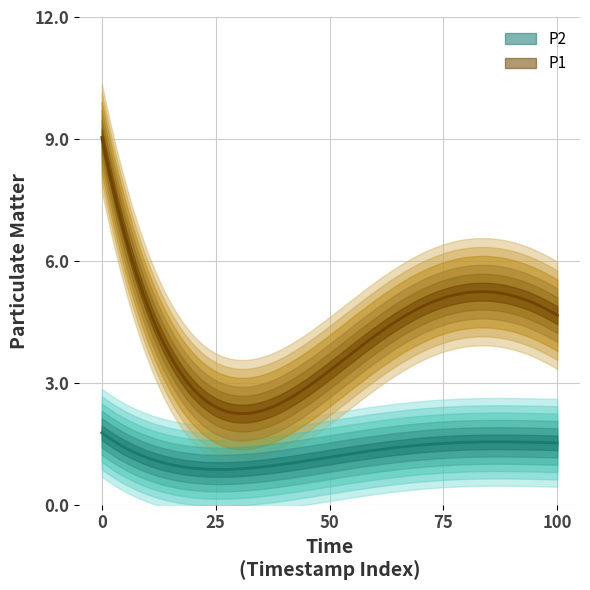

At 00:32, list the series in order from largest to smallest.

P1, P2